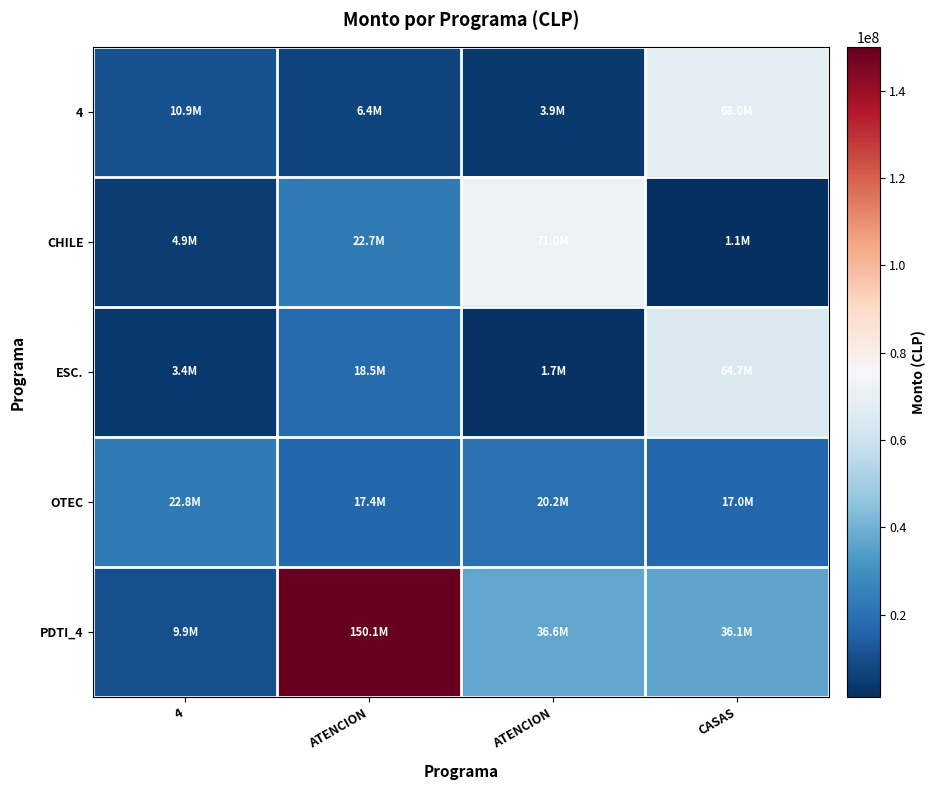

Reading right to left, list all the values displayed in this chart.

4: CASAS=68042861	ATENCION=3860808	ATENCION=6420000	4=10850536
CHILE: CASAS=1080000	ATENCION=70989474	ATENCION=22684134	4=4858333
ESC.: CASAS=64742683	ATENCION=1666667	ATENCION=18495832	4=3444441
OTEC: CASAS=17006287	ATENCION=20159400	ATENCION=17373278	4=22777430
PDTI_4: CASAS=36076588	ATENCION=36609823	ATENCION=150056377	4=9919493